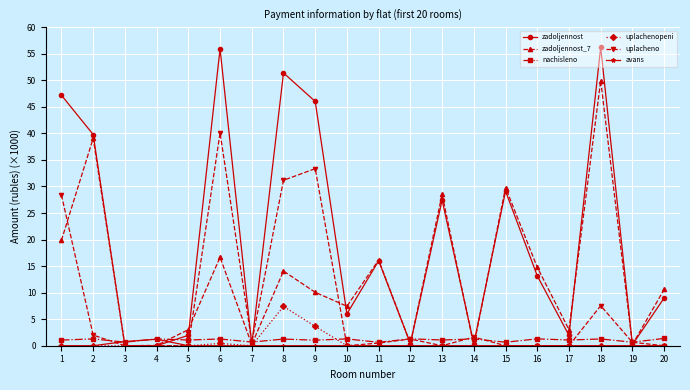

What is the spread (max minus min) of values at 1?

47.2